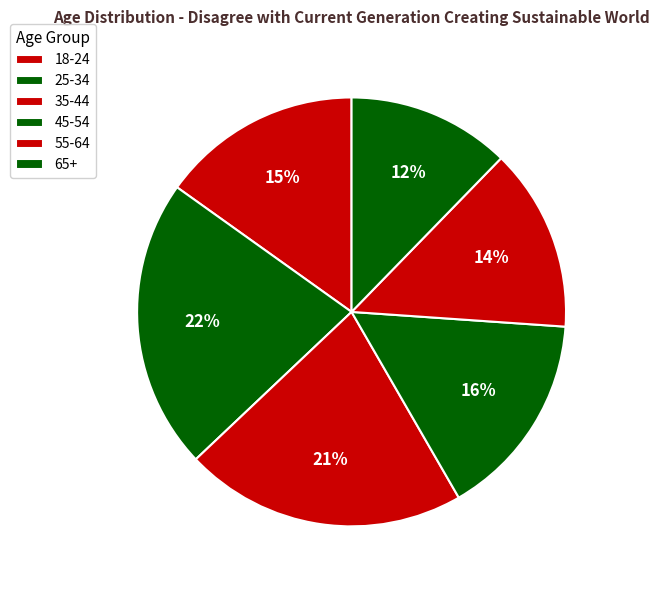

Which slice is the smallest?

65+